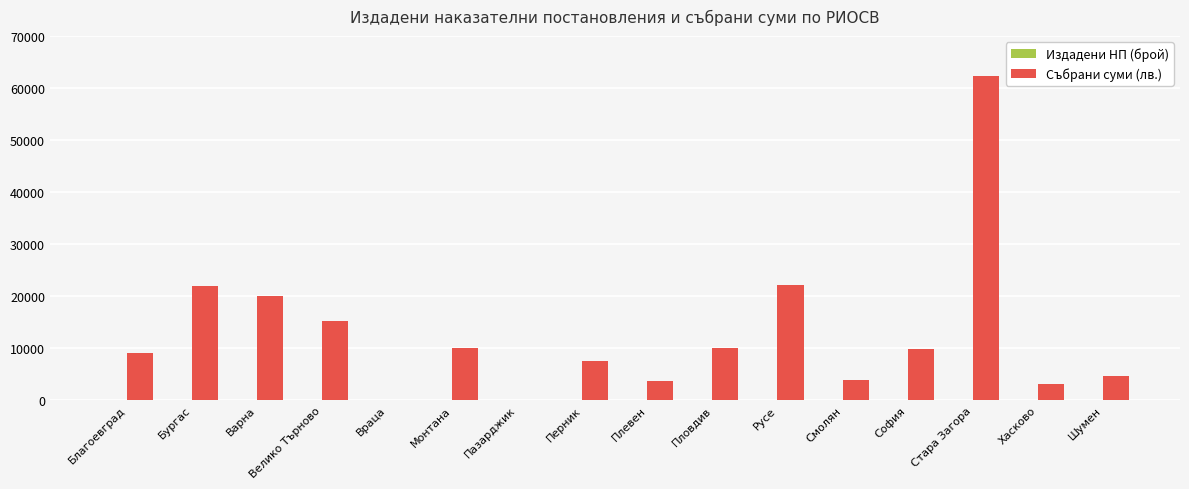

Which series has the largest total across all categories?

Събрани суми (лв.)